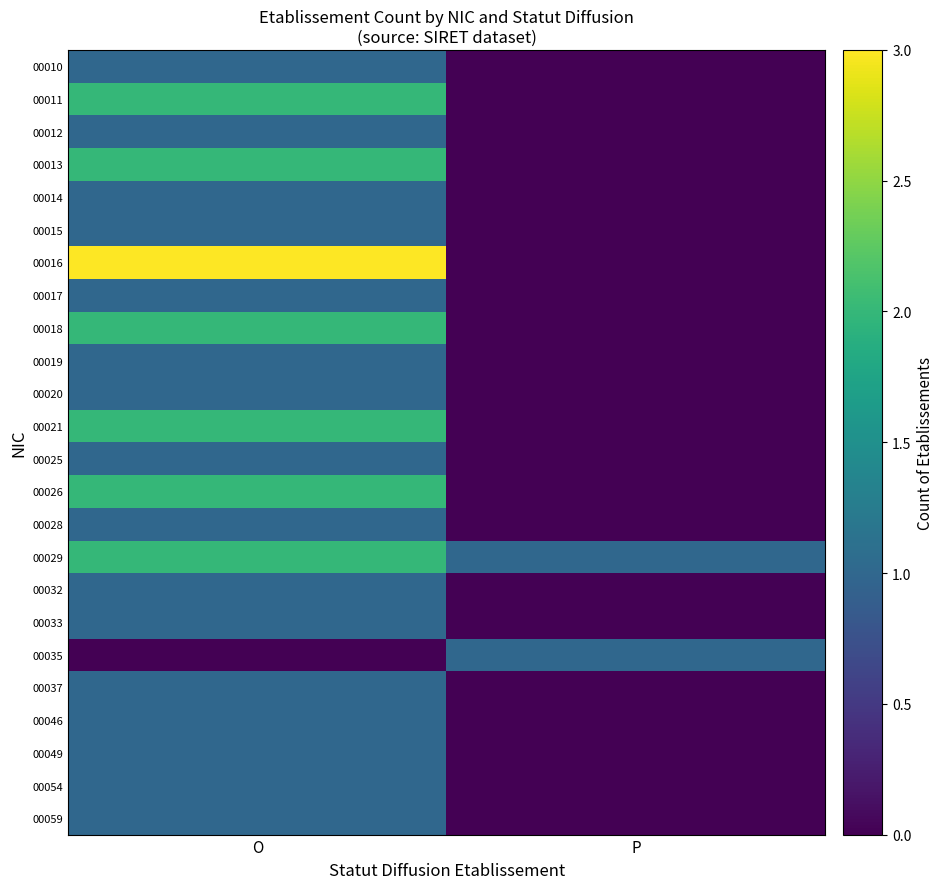

At which category is the sum across all series the highest?

O